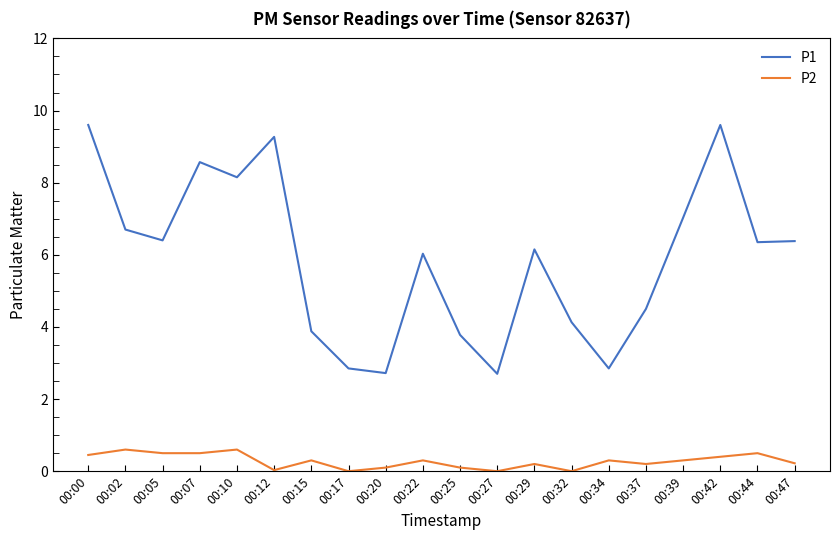

What is the difference between the maximum and second lowest values in the P2 series?

0.6